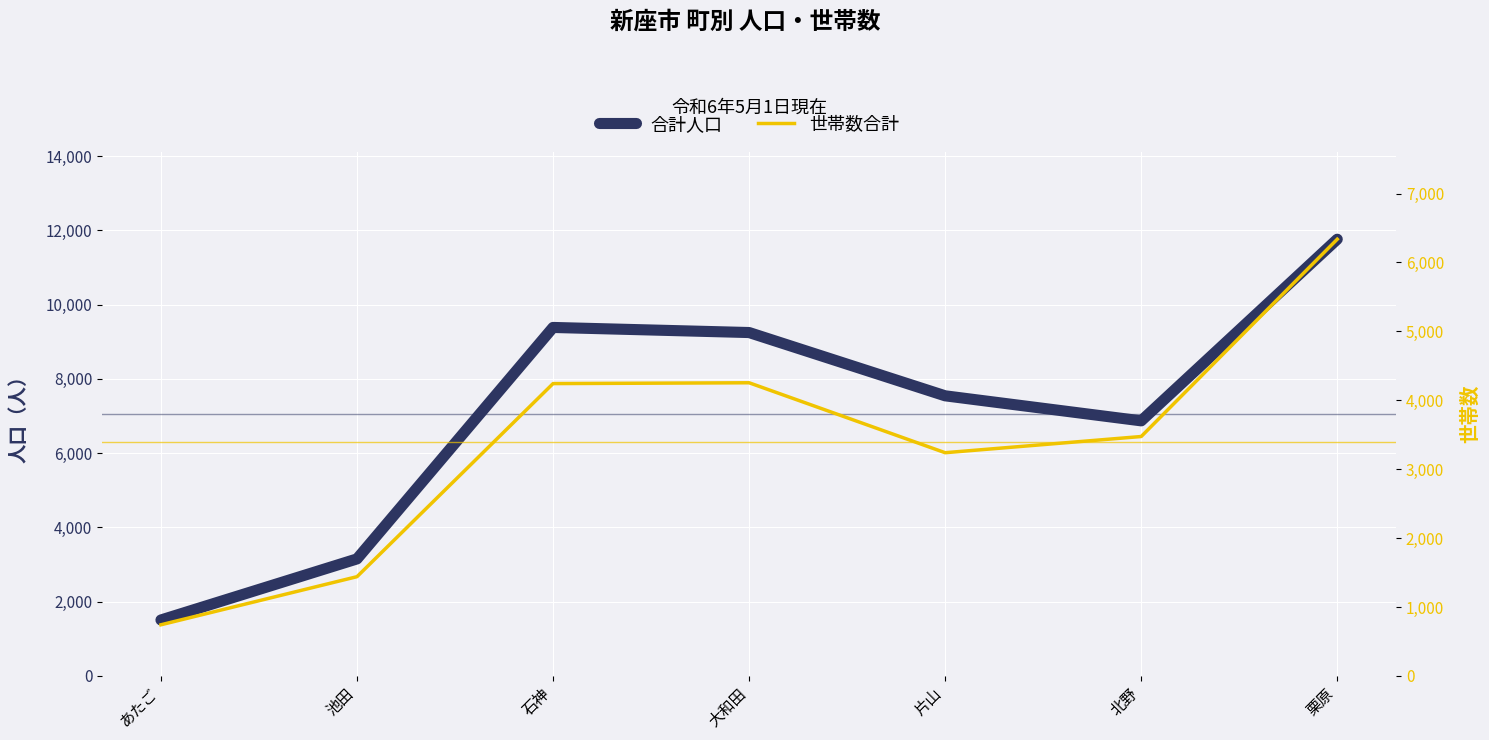

At 大和田, list the series in order from smallest to largest.

世帯数合計, 合計人口